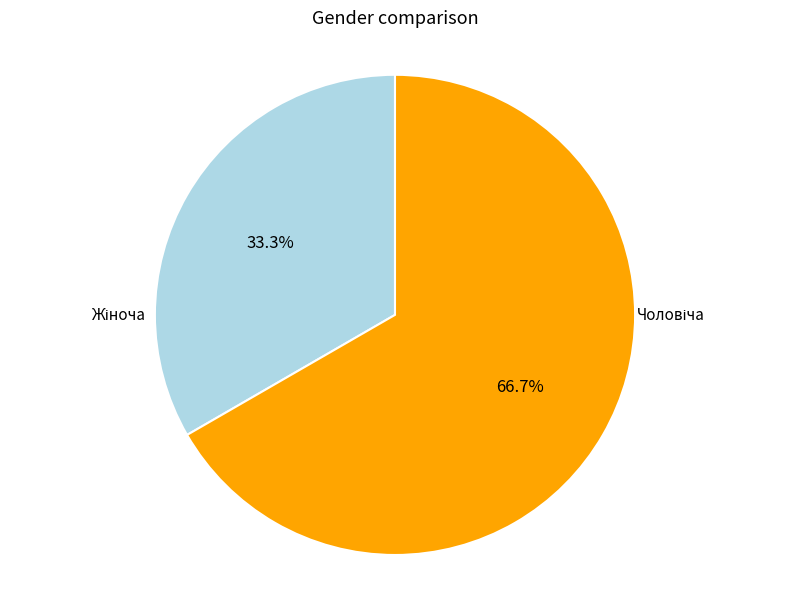

Is there any slice that represents more than half of the pie?

Yes